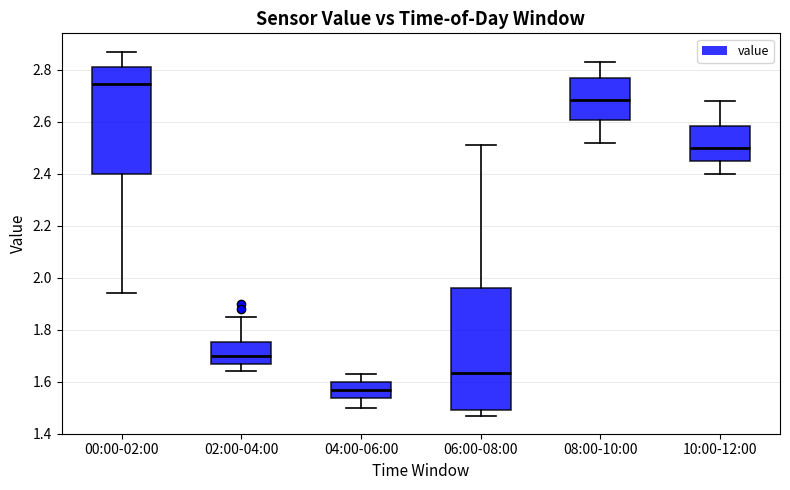

Where does the lower whisker of the box for 02:00-04:00 end on the y-axis? The values are not printed on the chart, so give them approximately, as read against the axis.

1.64